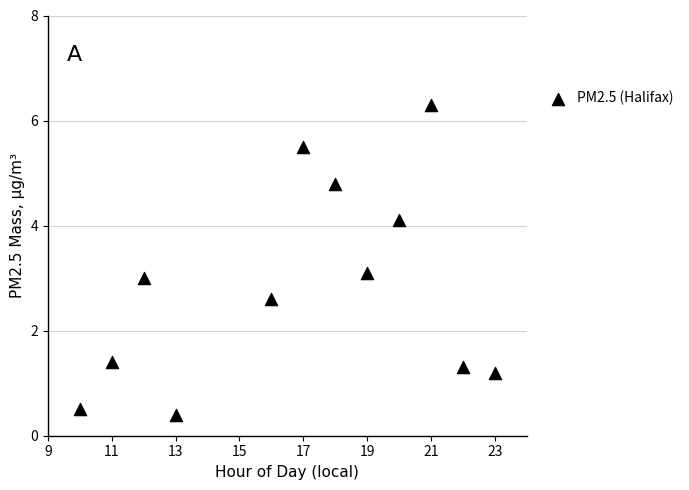

What is the range of X values (max minus min)?

13.0